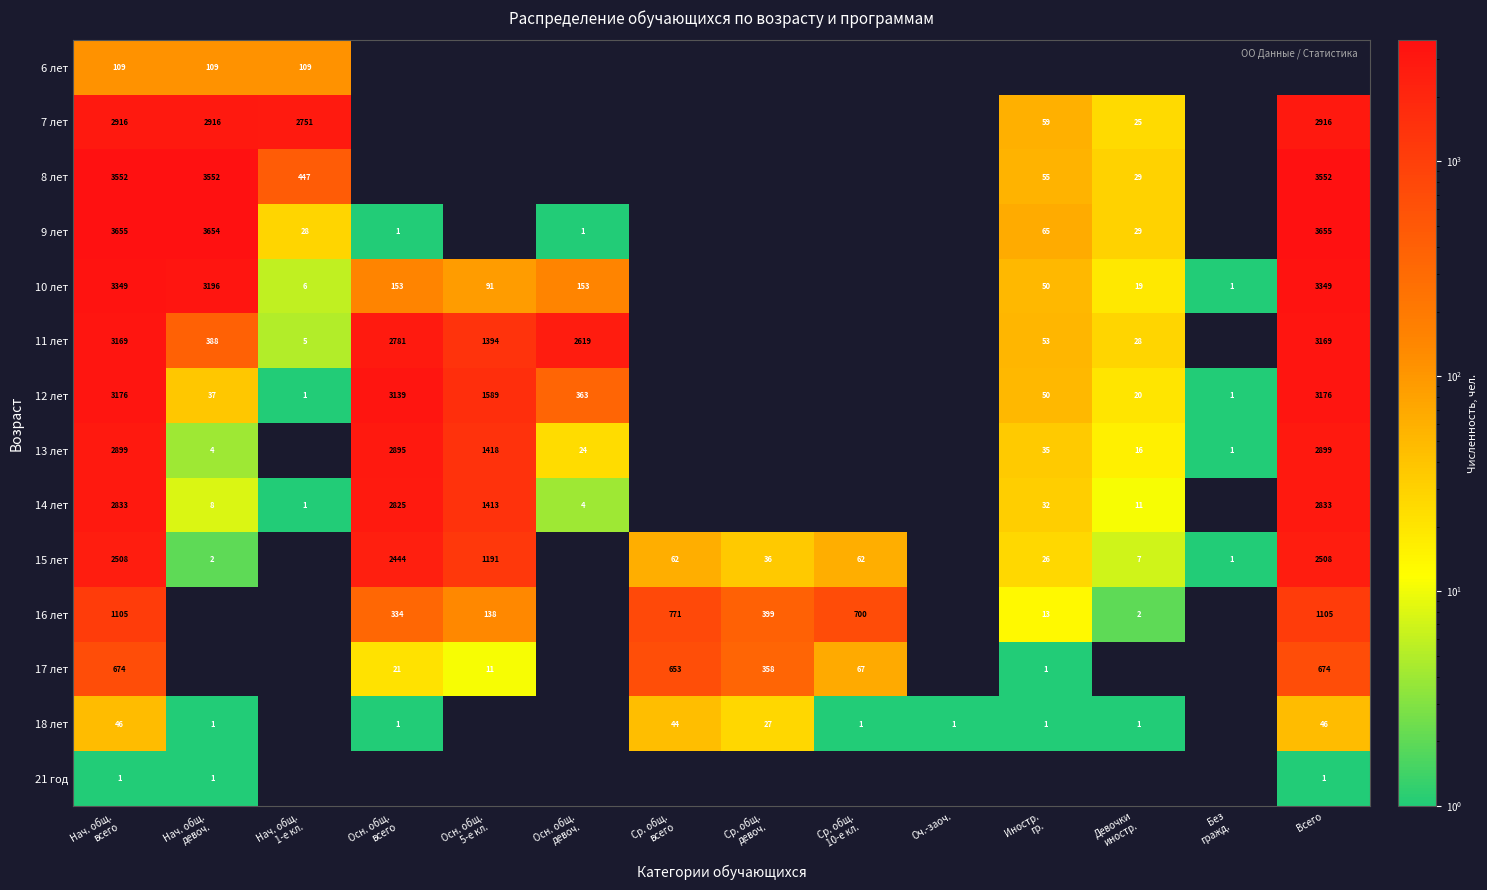

How many distinct data groups are displayed?

14